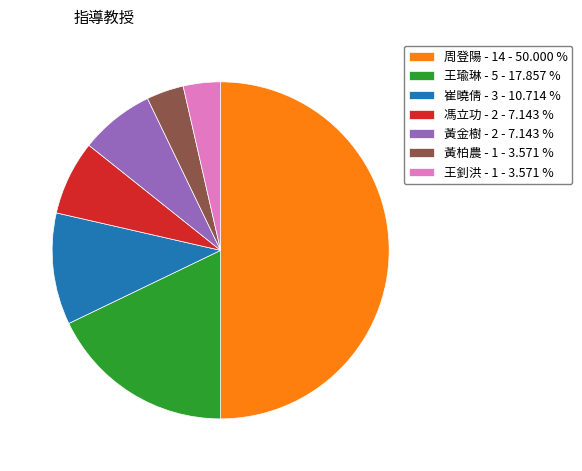

Combined, do 崔曉倩 - 3 - 10.714 % and 周登陽 - 14 - 50.000 % account for over 50%?

Yes